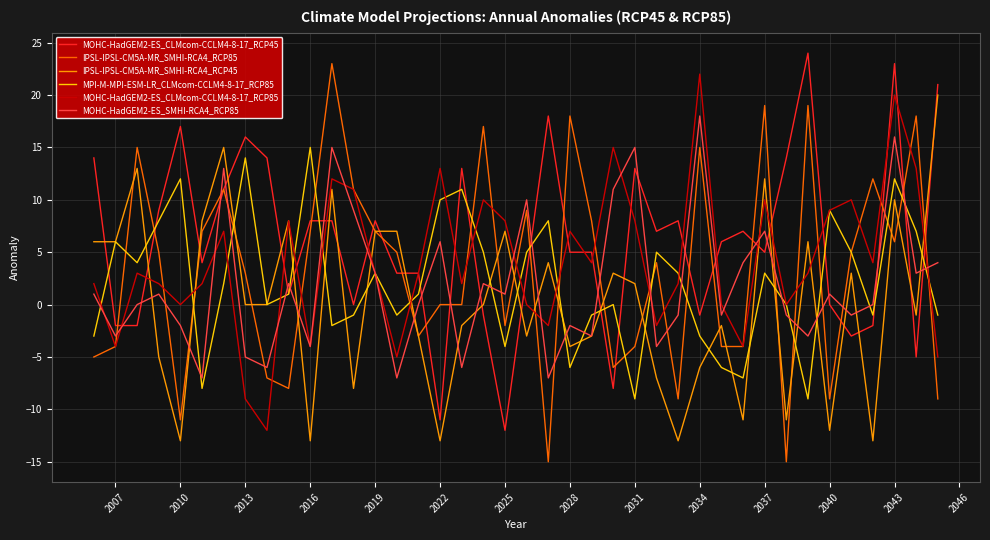

What is the lowest value of the IPSL-IPSL-CM5A-MR_SMHI-RCA4_RCP85 series?

-15